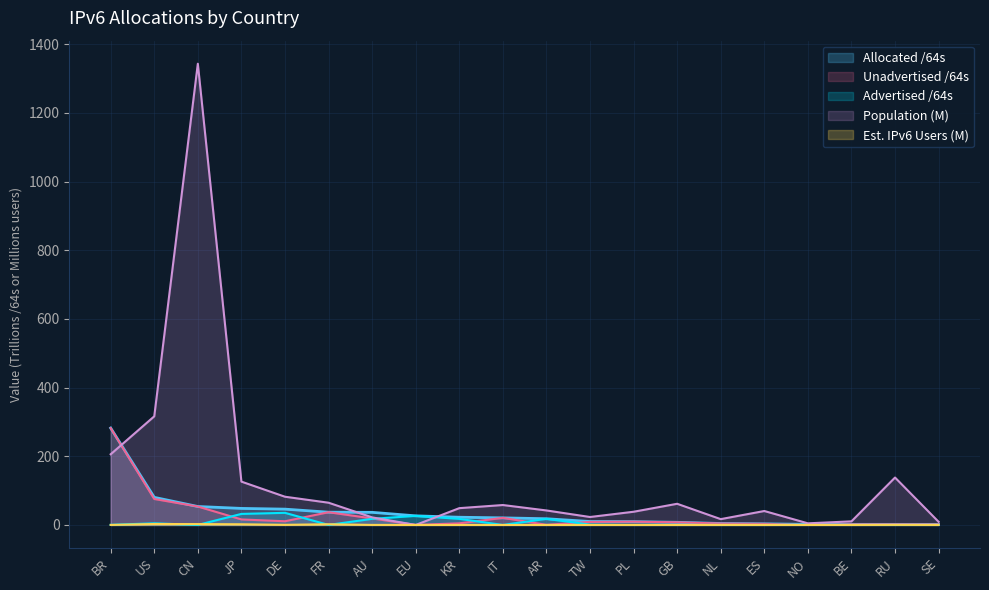

Rank the series at AU from highest to lowest value.

Allocated /64s, Population, Unadvertised /64s, Advertised /64s, Est. IPv6 Users